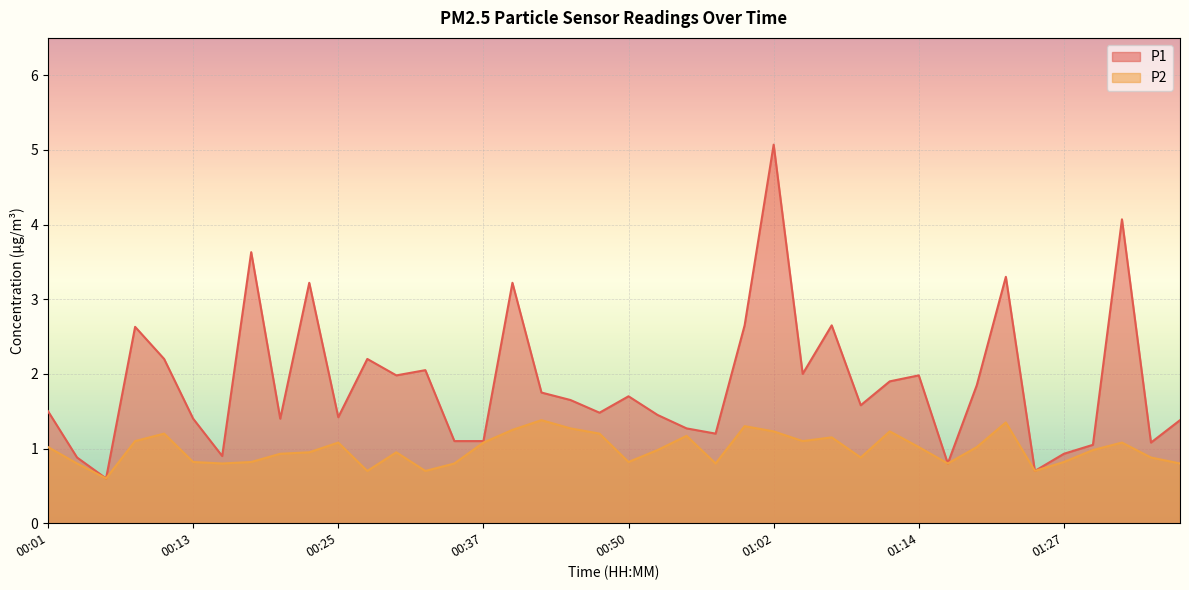

What is the maximum value for P2?

1.4